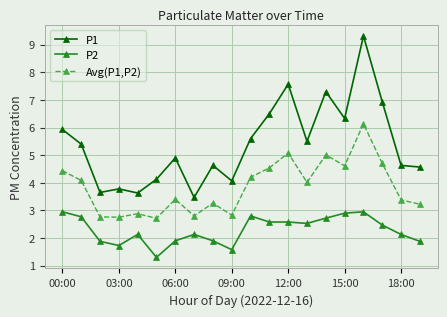

What is the greatest value displayed?

9.3